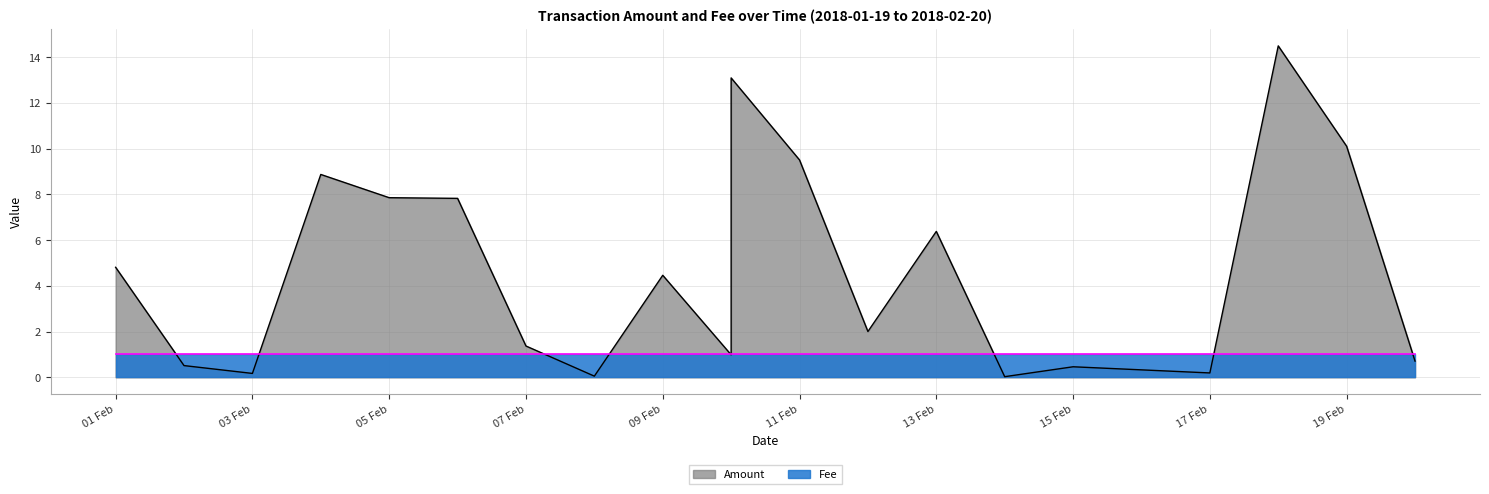

What is the change in value from 2018-02-17 to 2018-02-10?

+0.8